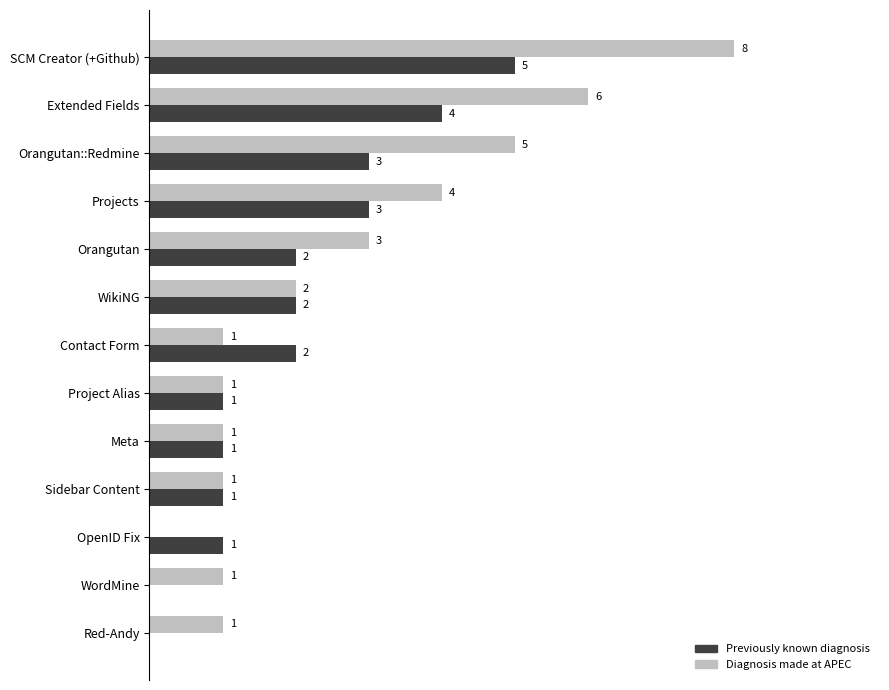

Is the value of Previously known diagnosis at Projects greater than the value of Diagnosis made at APEC at SCM Creator (+Github)?

No